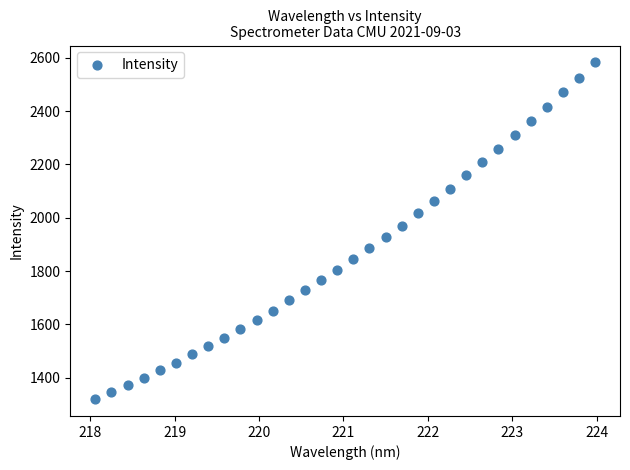

What is the range of Y values (max minus min)?

1262.3